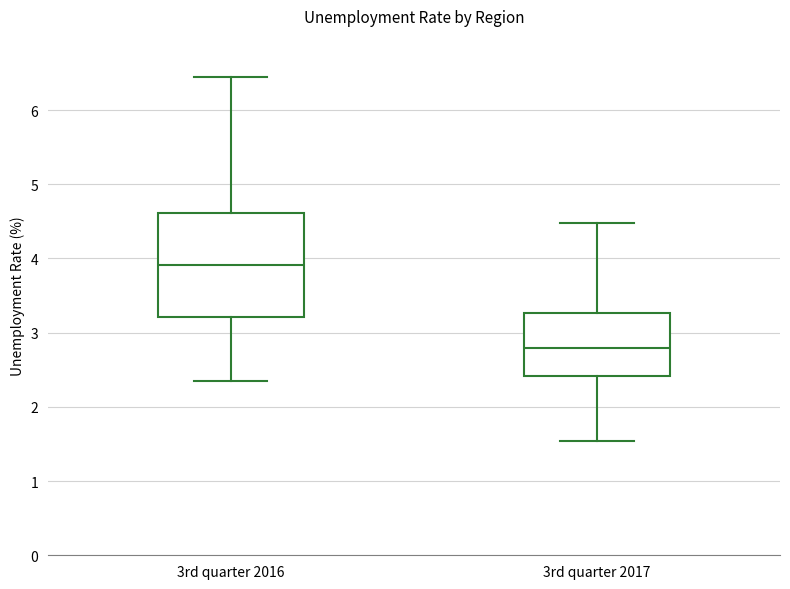

Which box is the tallest, from its lower edge to its upper edge?

3rd quarter 2016